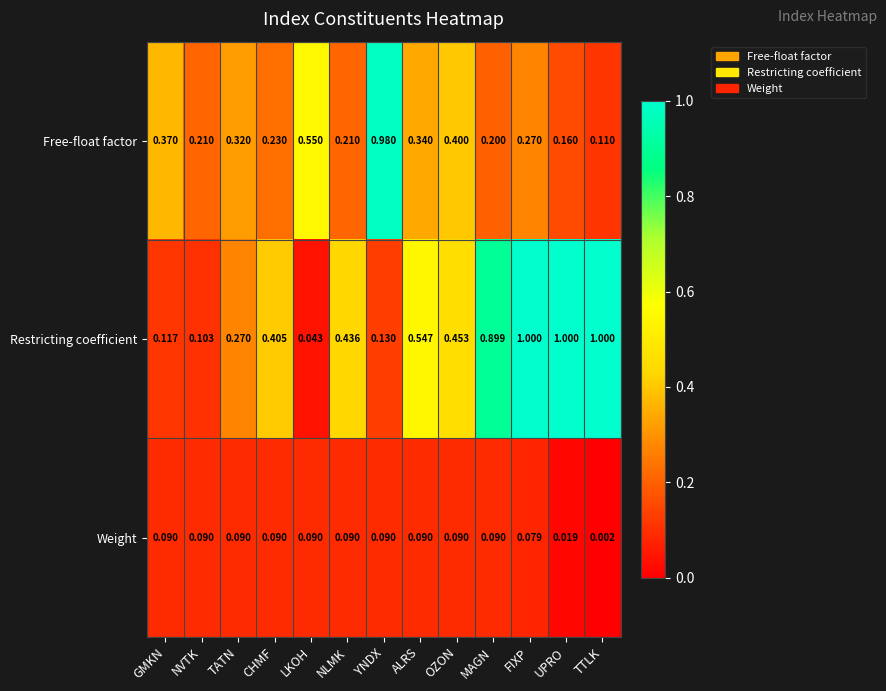

List the series in order of their peak value, lowest first.

Weight, Free-float factor, Restricting coefficient